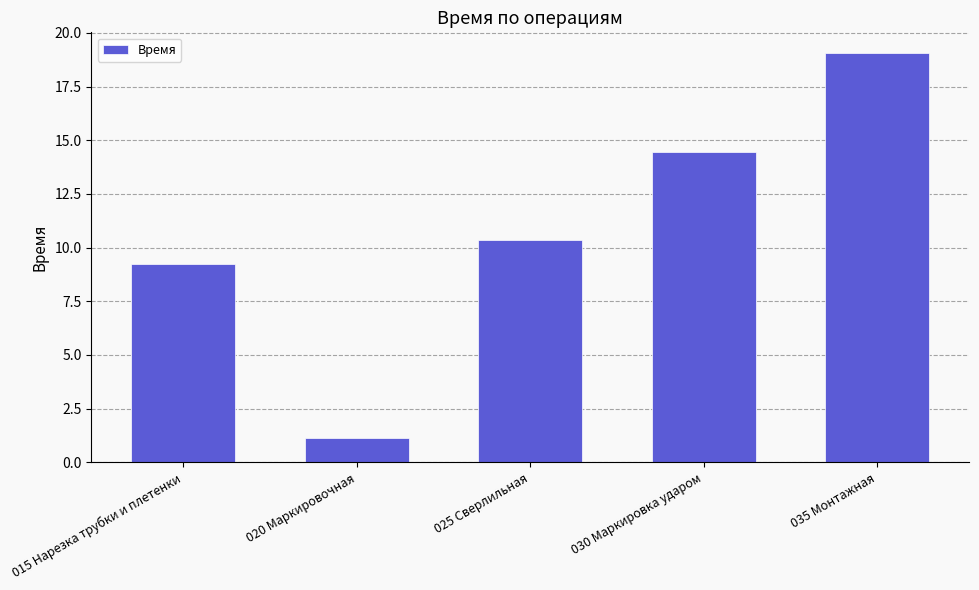

What position from the right is 035 Монтажная?

1